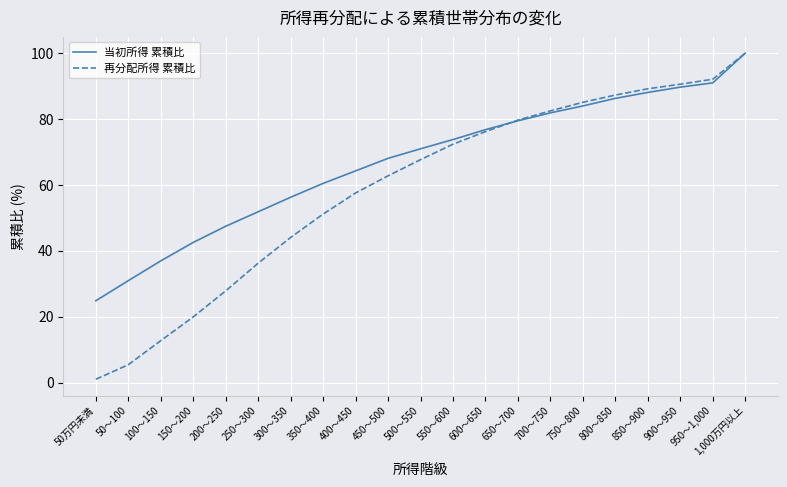

At how many categories does at least one series exceed 34?

19